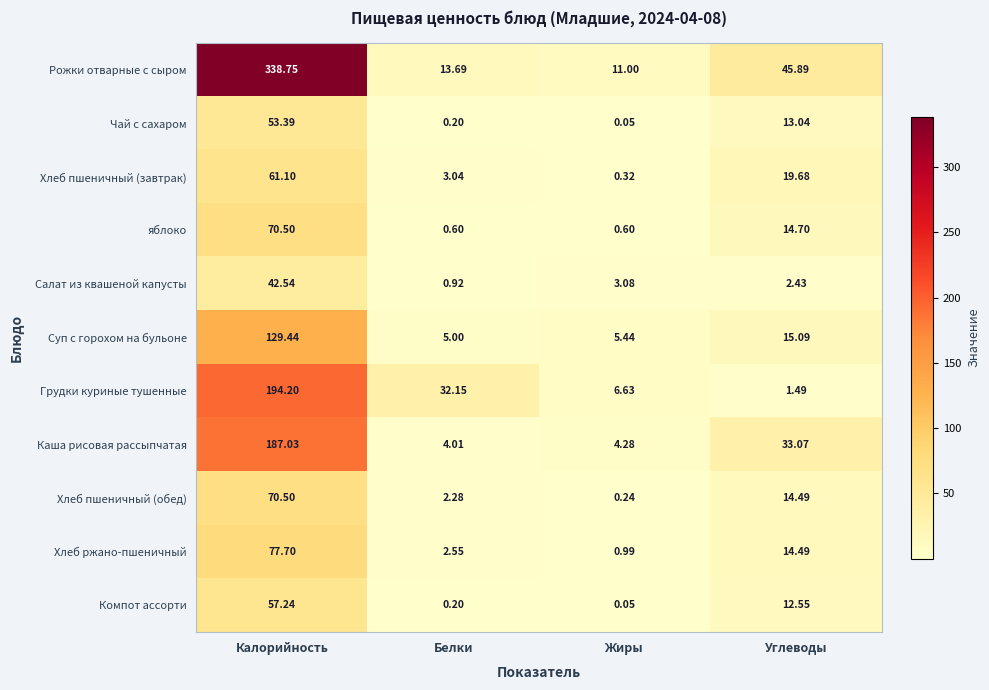

Between Белки and Углеводы, which series saw the biggest shift?

Рожки отварные с сыром